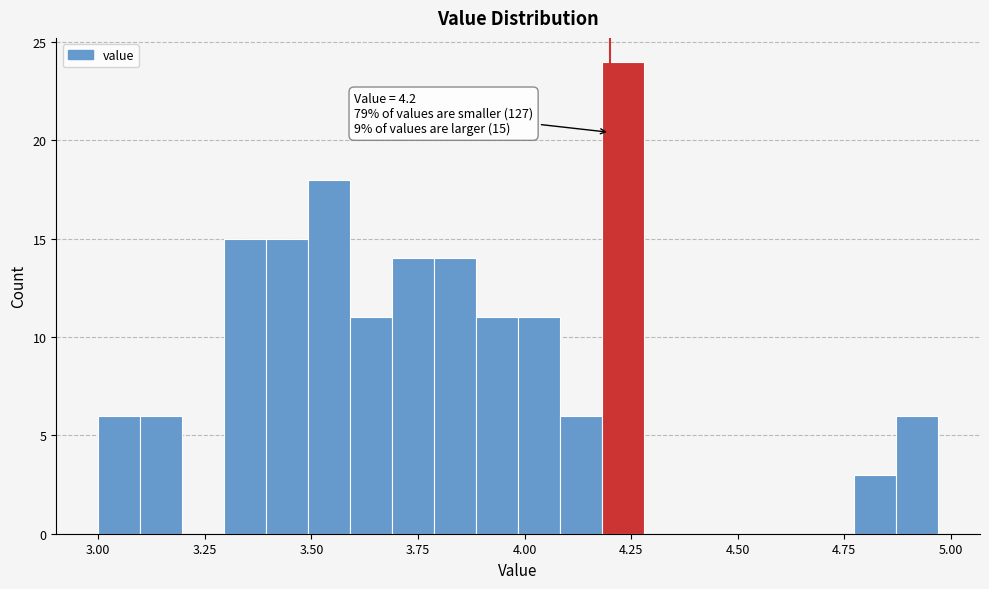

Around what value on the x-axis is the tallest bar? Give the approximate position of its centre, as read against the axis.

4.25